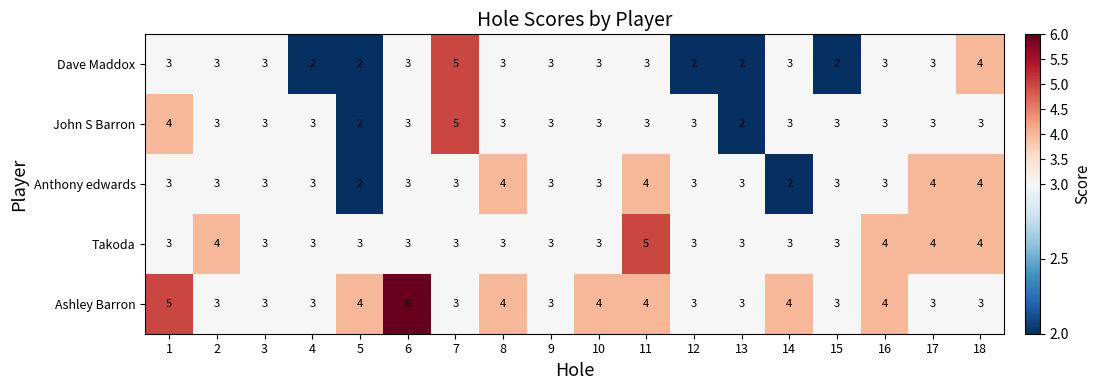

The value of Dave Maddox at 15 is 2. True or false?

True